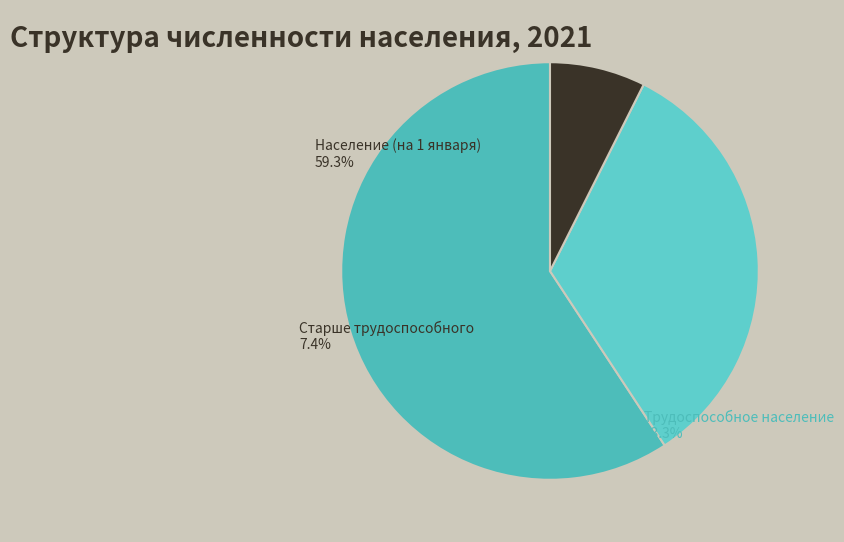

Is there a majority slice in this chart?

Yes